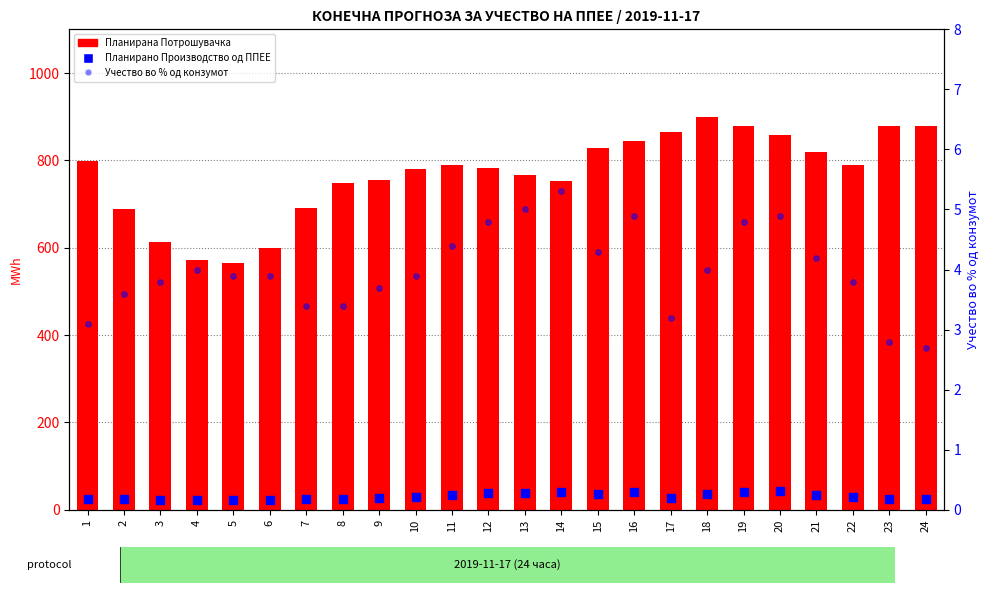

Which series reaches the minimum Y coordinate?

Учество во % од конзумот